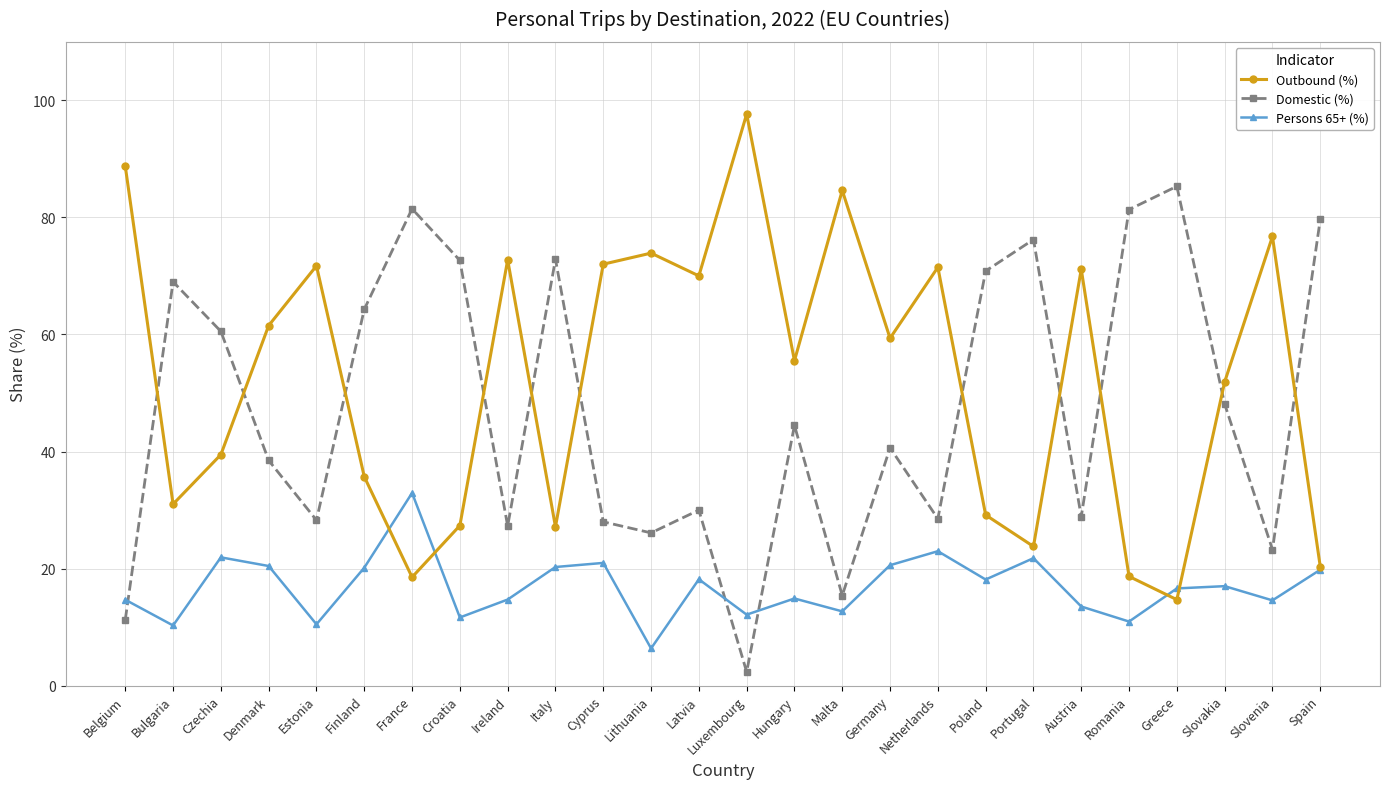

What is the label of the 14th point from the left?

Luxembourg